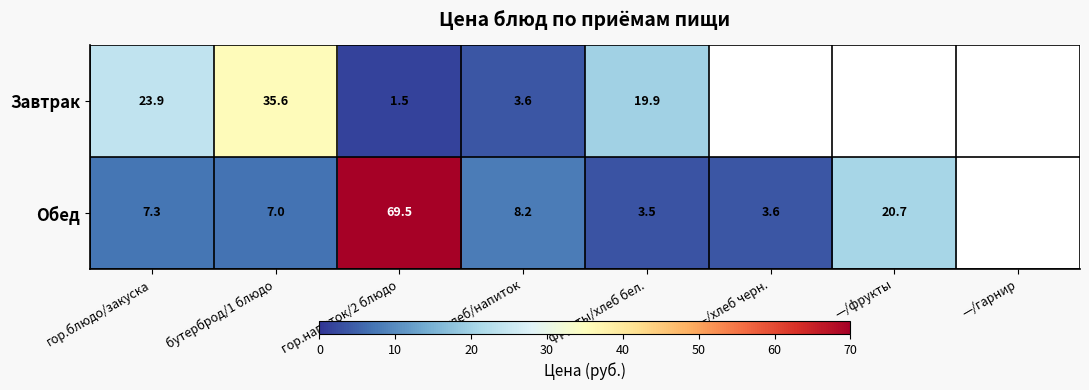

Is it true that Завтрак equals 35.6 at бутерброд/1 блюдо?

True